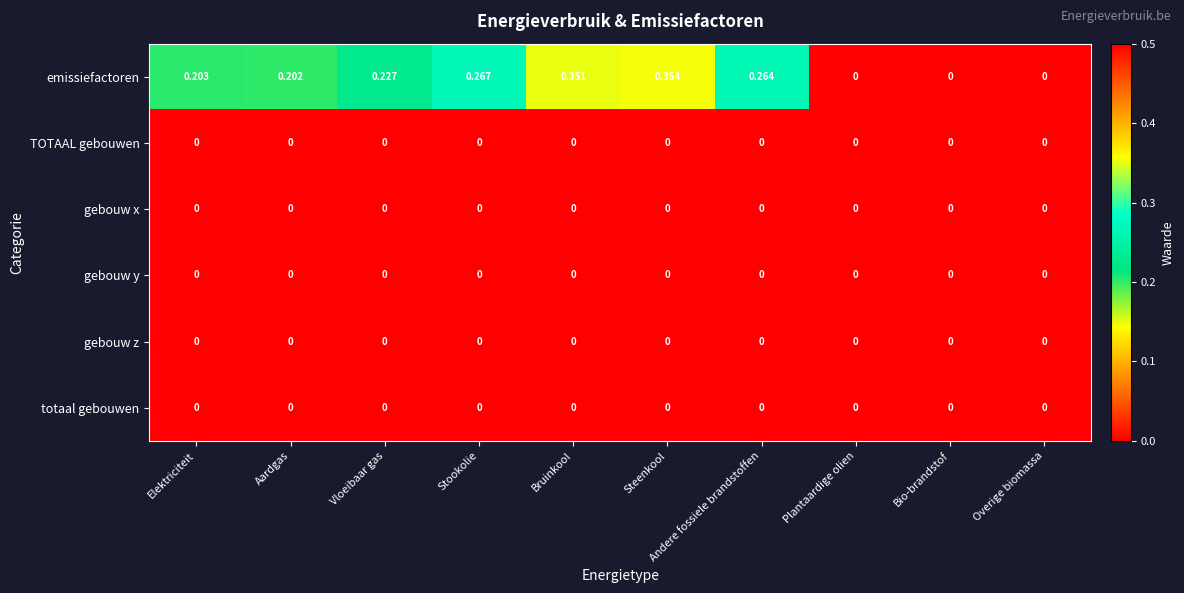

Which series has the largest total across all categories?

emissiefactoren